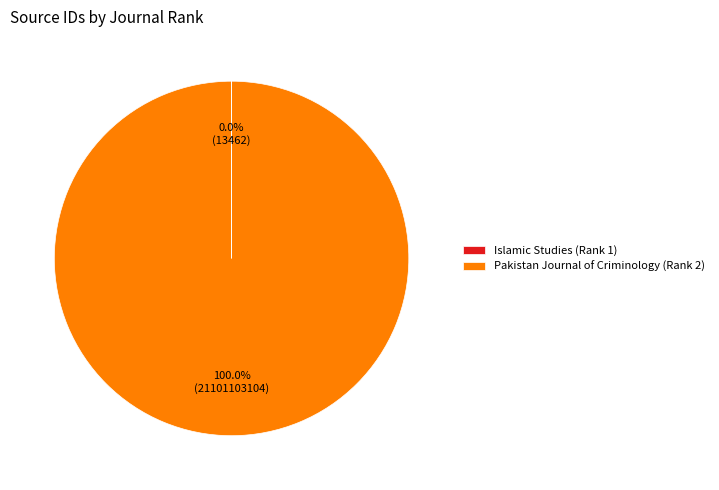

Which slice is the largest?

Pakistan Journal of Criminology (Rank 2)